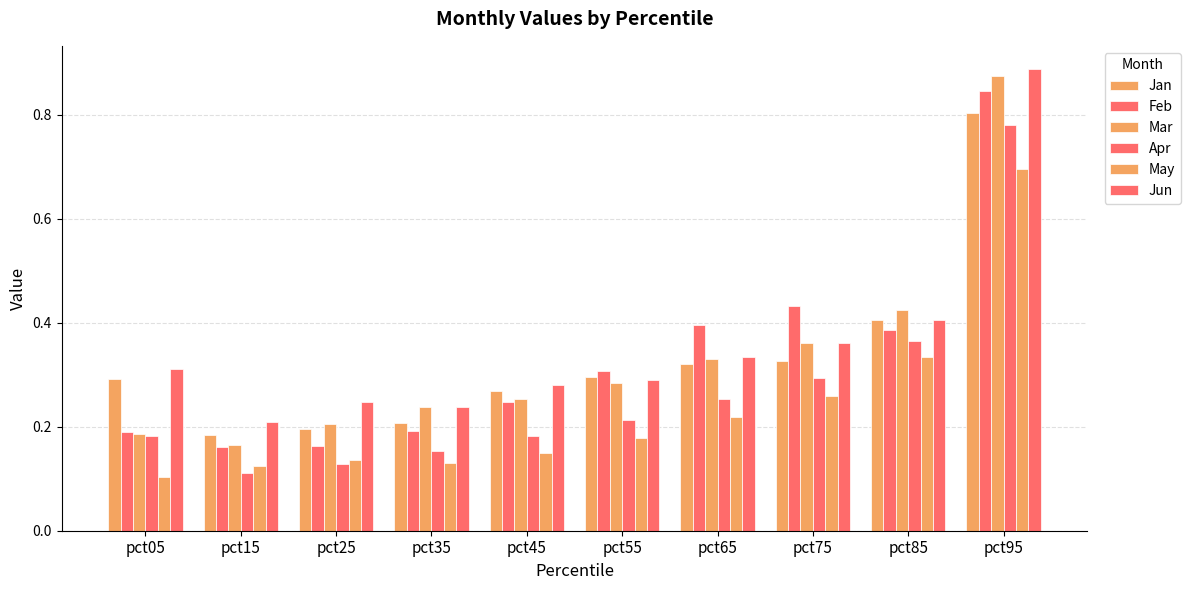

What is the highest value of the Jun series?

0.9